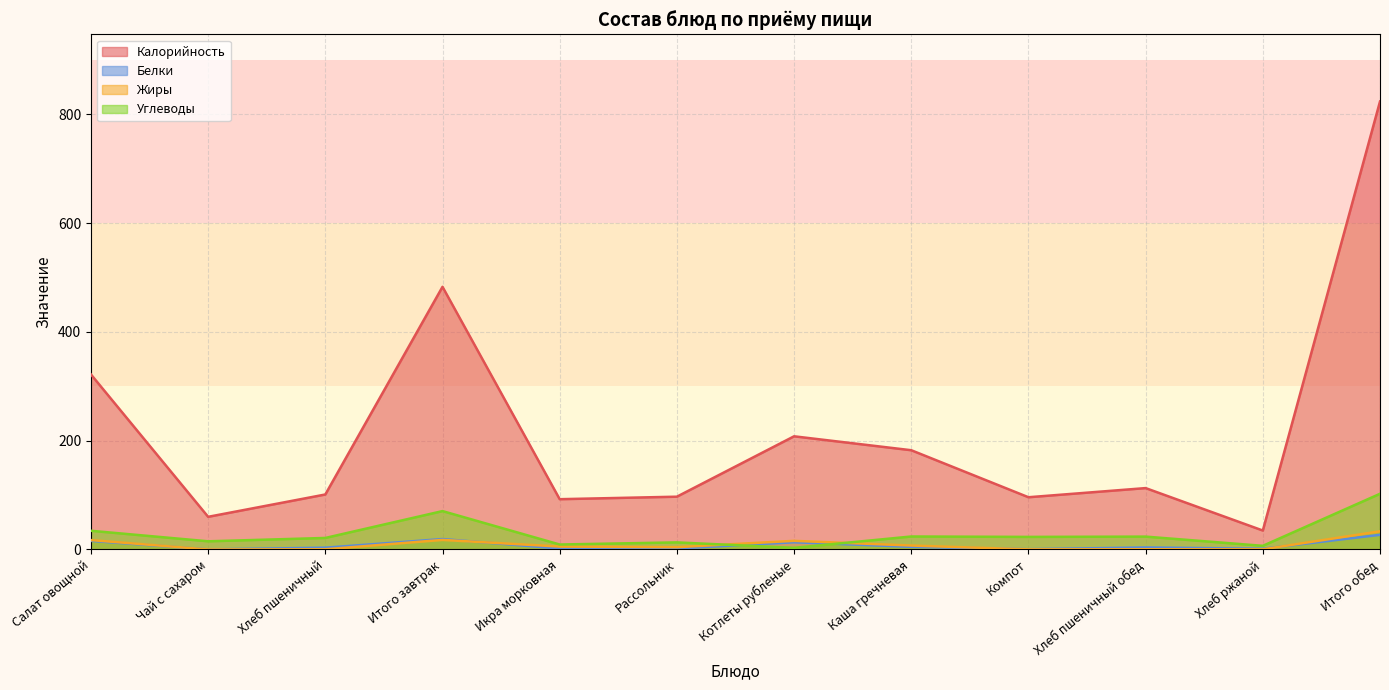

What is the value of the Жиры point at the 5th from the left?

5.3